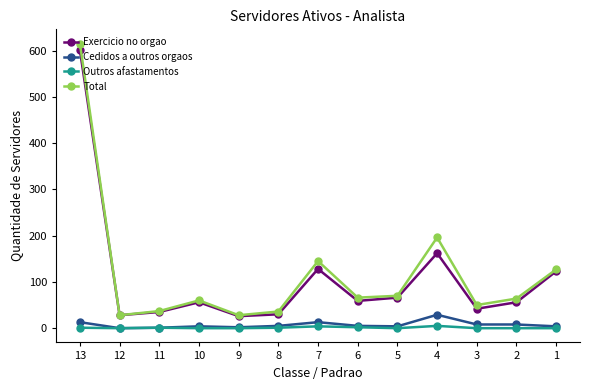

Which series changed the most between 7 and 5?

Total